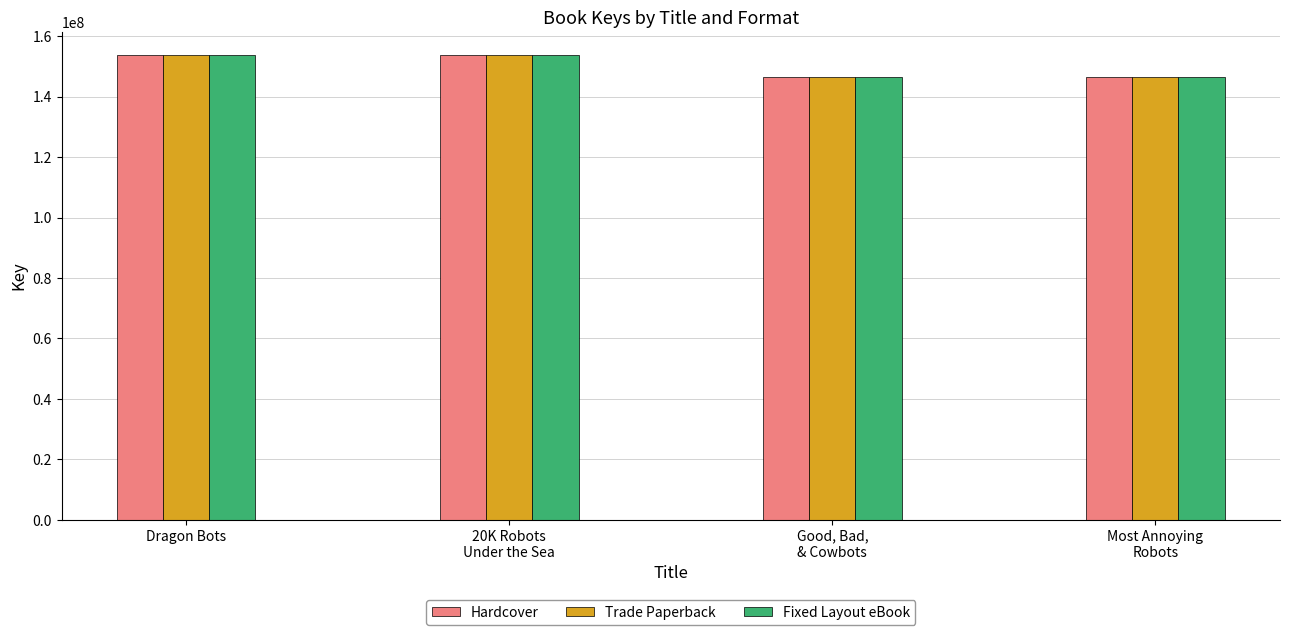

What are all the series names shown in the legend?

Hardcover, Trade Paperback, Fixed Layout eBook